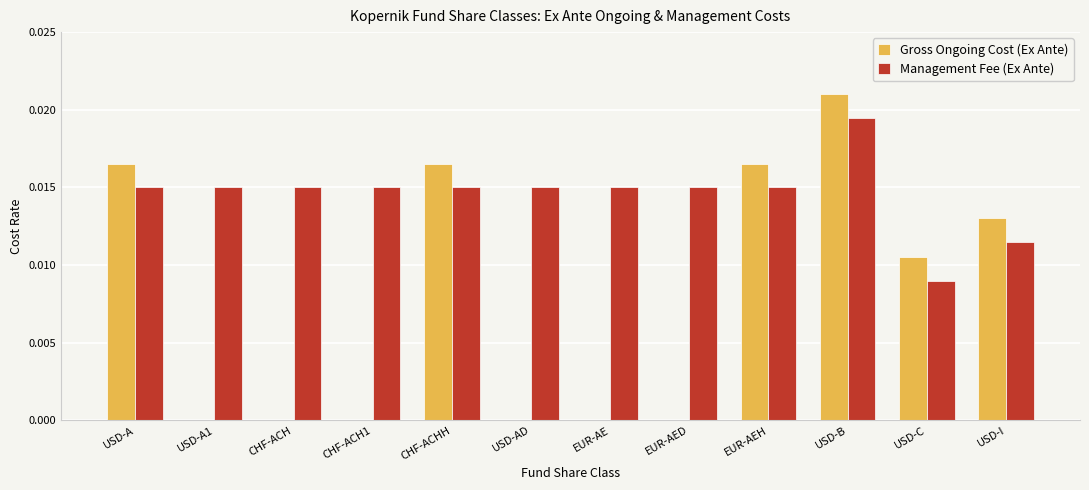

At which category is the sum across all series the highest?

USD-B